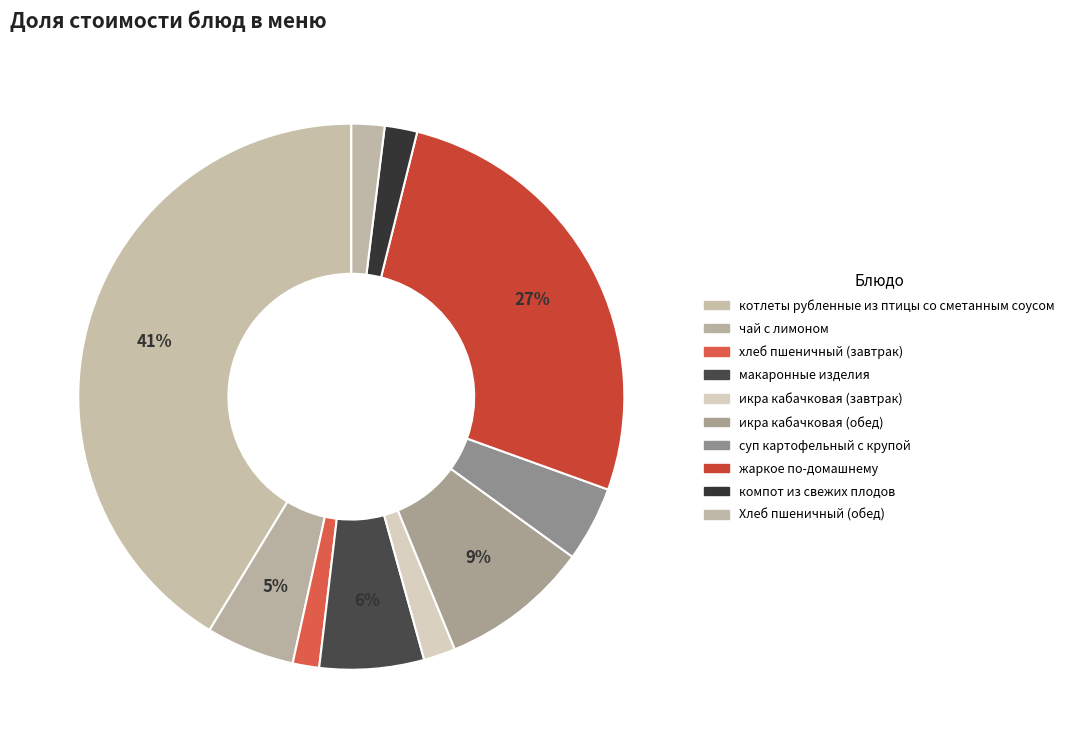

What is the ratio of the value at икра кабачковая (завтрак) to the value at компот из свежих плодов?

1.0